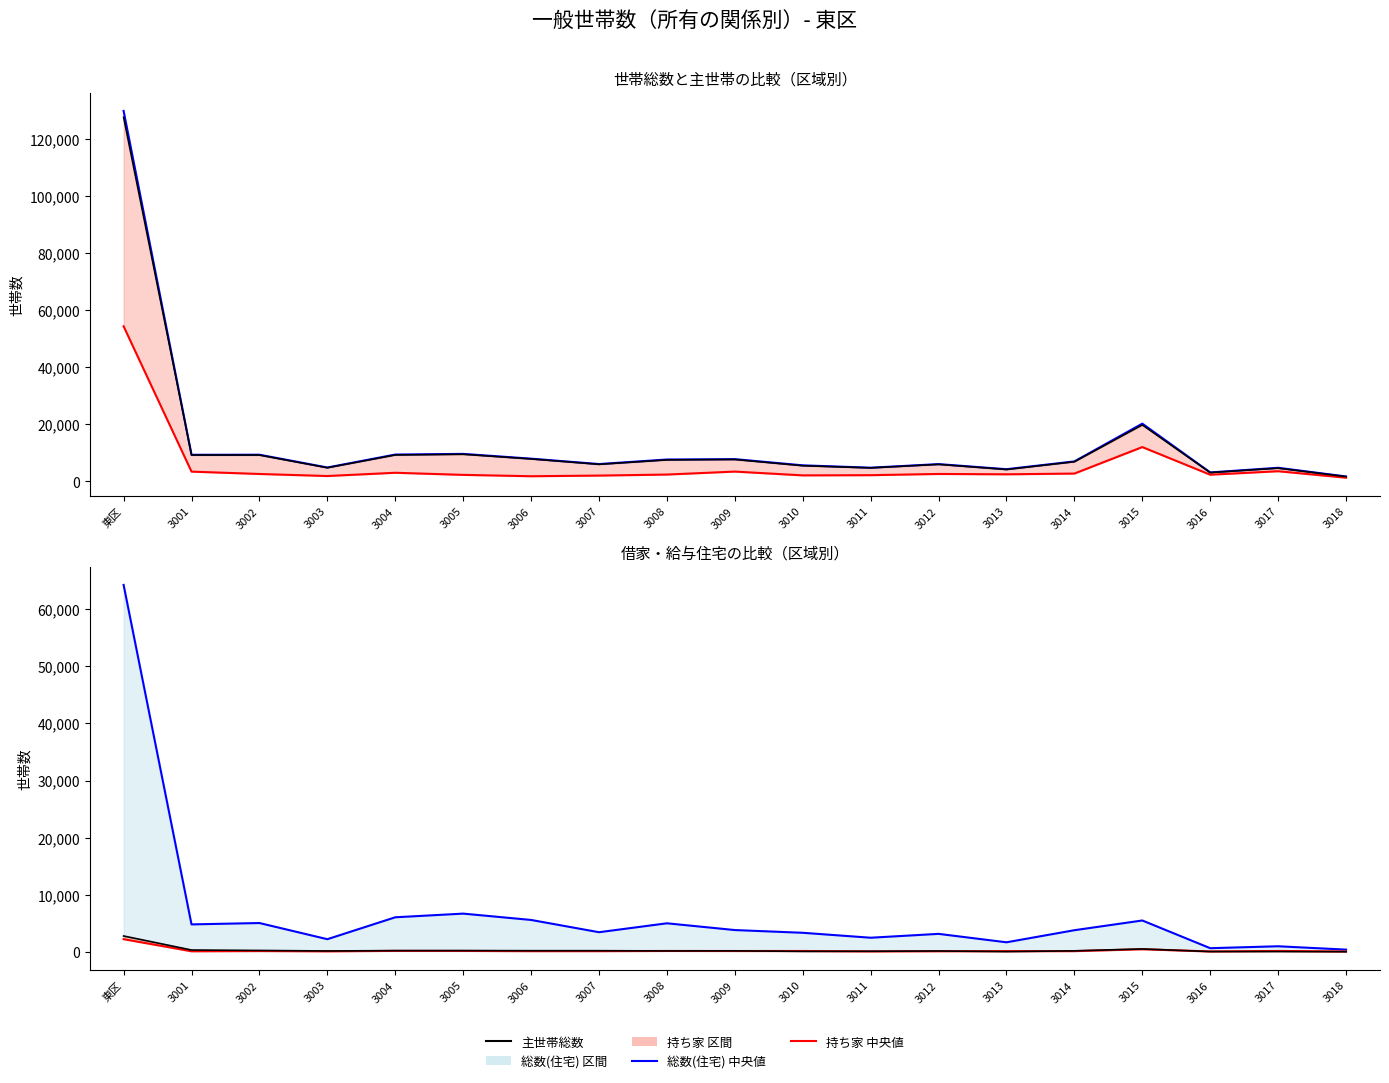

At which label does 民営の借家 中央値 first exceed 3773?

東区